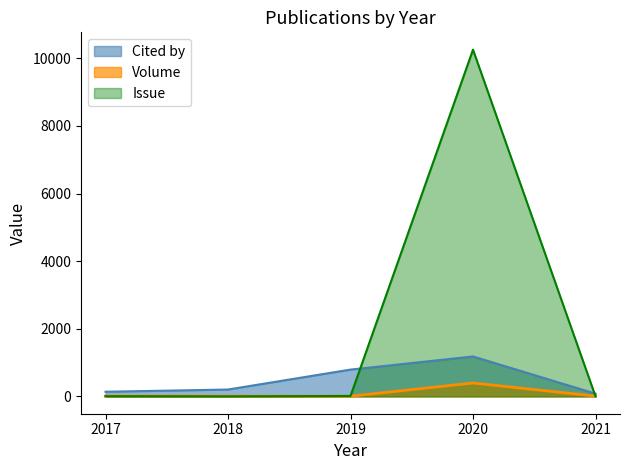

Reading right to left, transcribe all the data shown in this chart.

Cited by: 81	1181	793	203	137
Volume: 9	396	5	7	11
Issue: 2	10258	12	1	5